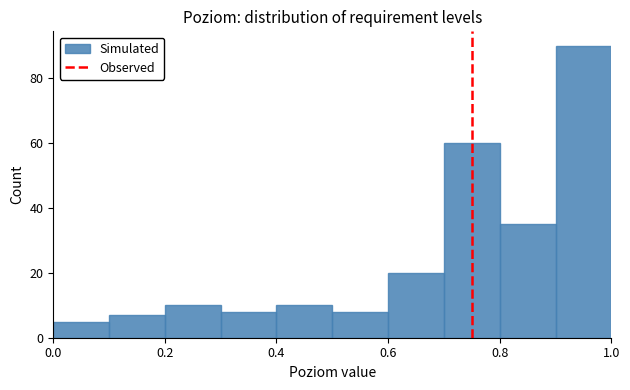

How tall is the bar that spans 0.5 to 0.6 on the x-axis? The values are not printed on the chart, so give them approximately, as read against the axis.

8